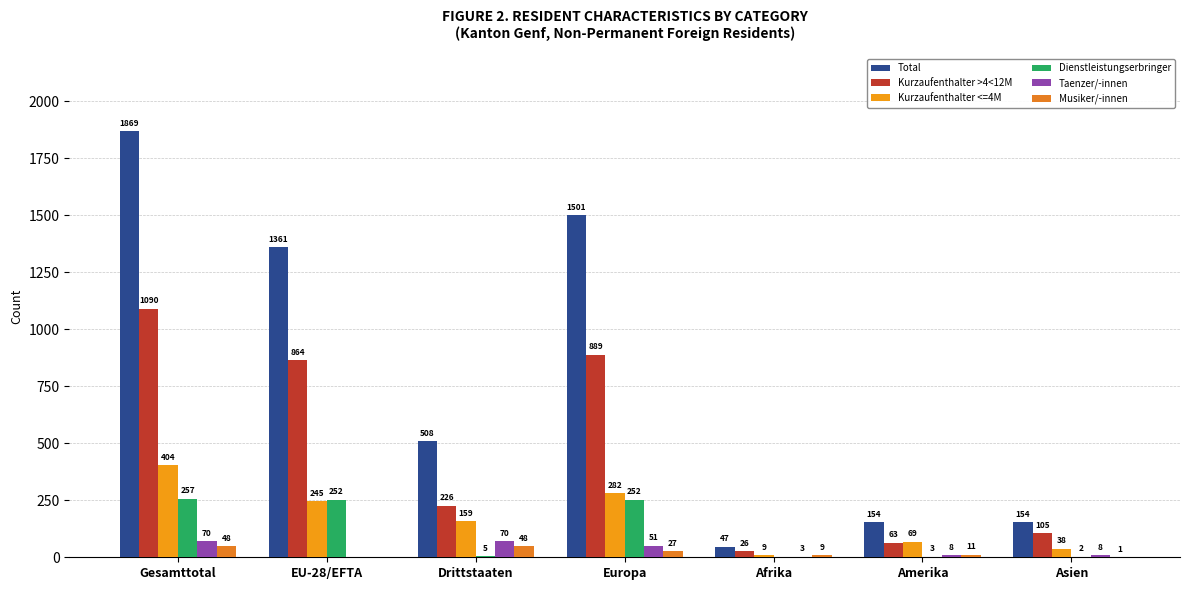

True or false: Kurzaufenthalter <=4M has a value of 2 at Afrika.

False